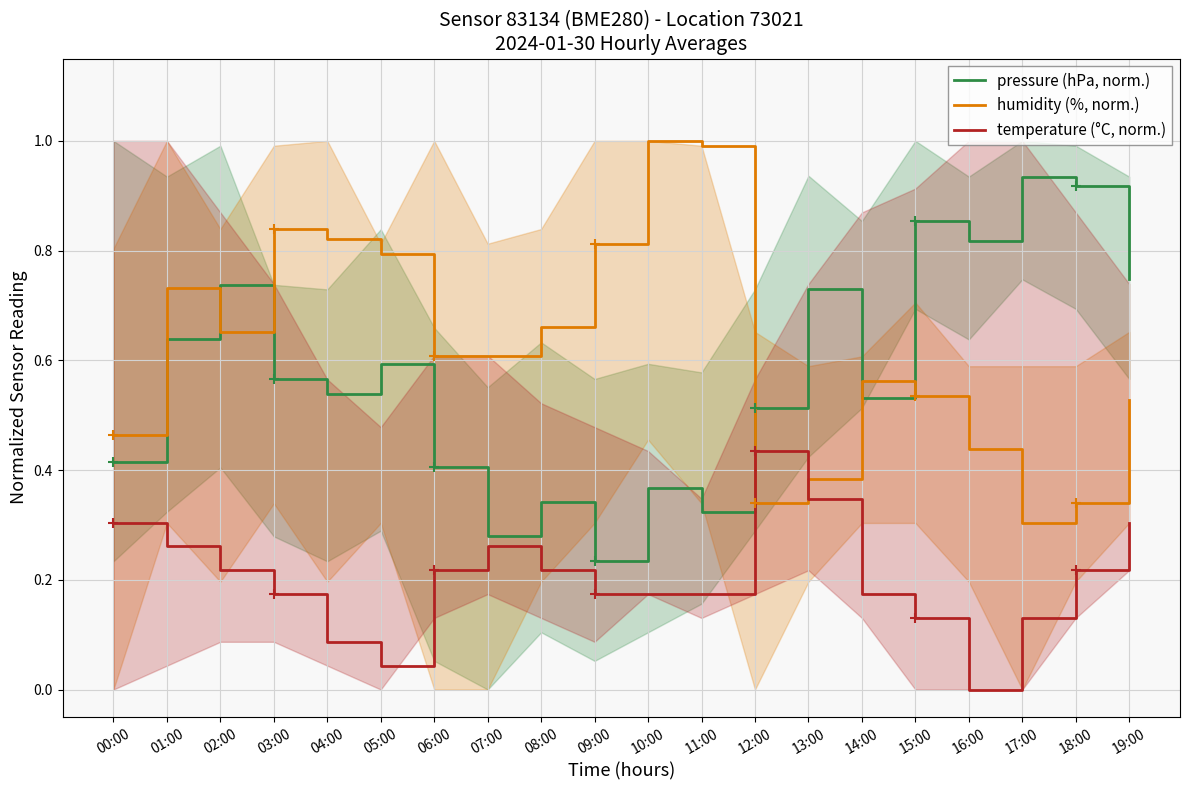

Is it true that pressure (hPa, norm.) equals 0.5 at 04:00?

True